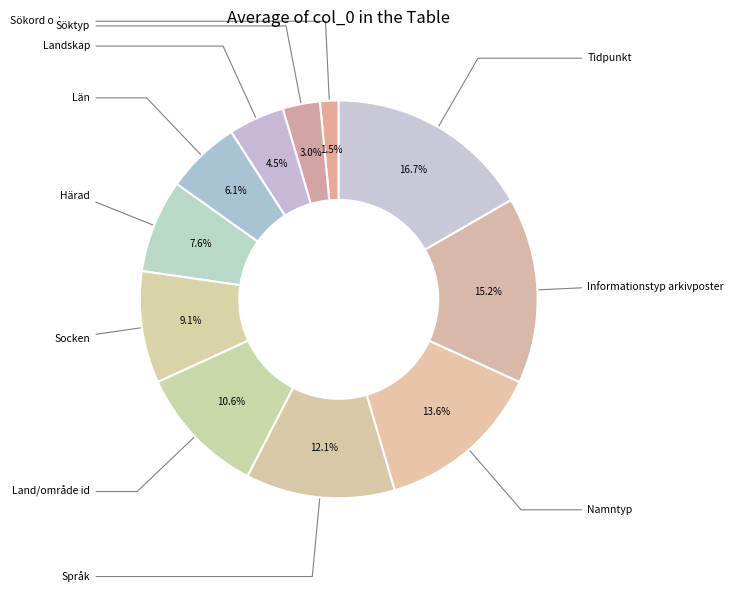

To the nearest percent, what is the difference between the largest and smallest slice percentages?

15%